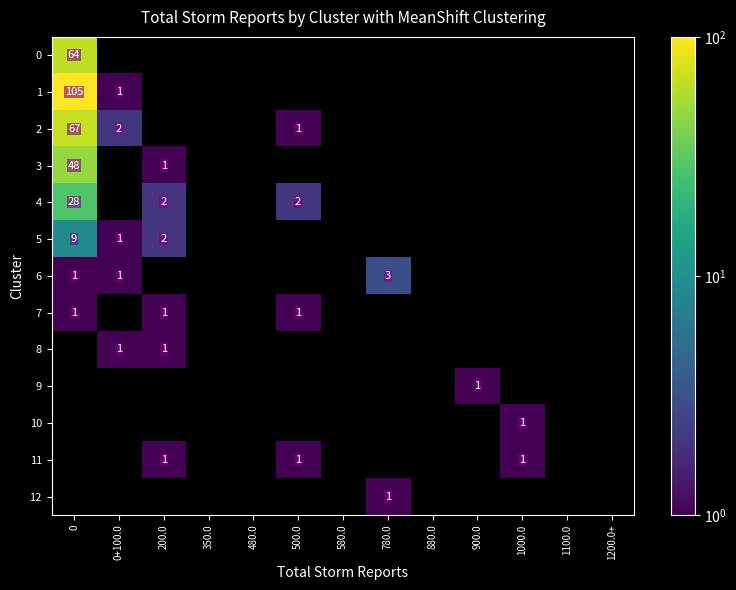

What is the difference between the second highest and minimum values in the row_6 series?

1